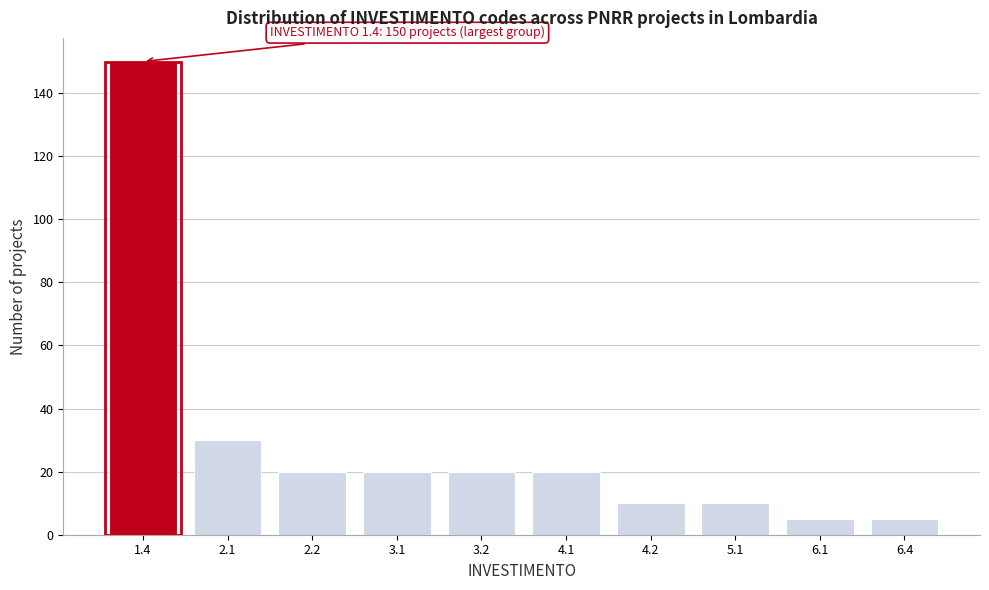

Reading left to right, list all the values displayed in this chart.

150	30	20	20	20	20	10	10	5	5